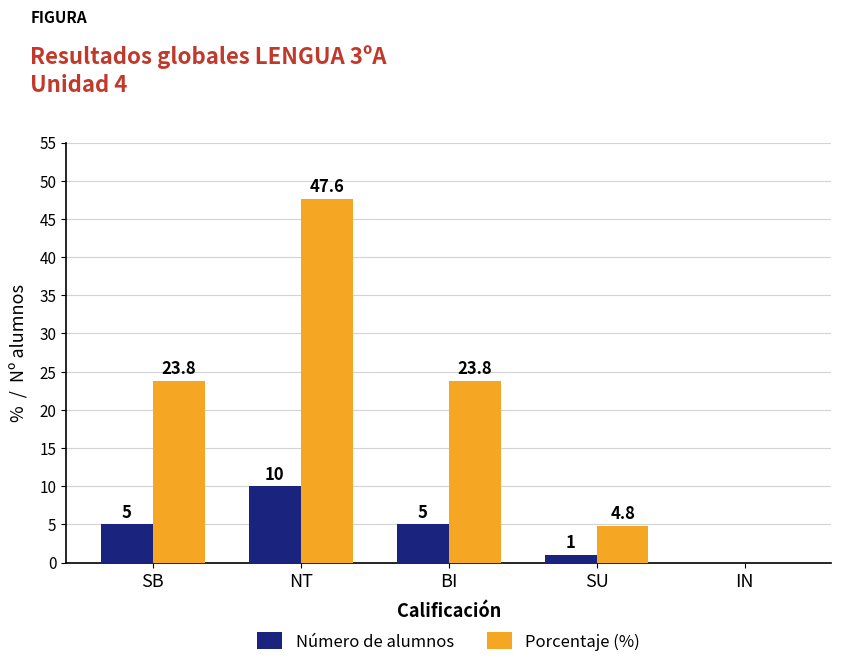

At which category is the sum across all series the highest?

NT